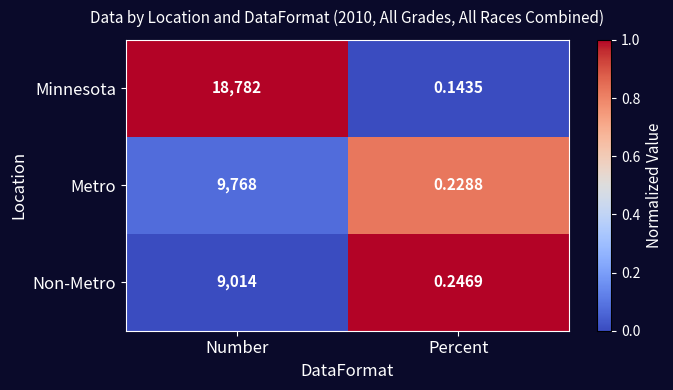

Where is Metro nearest to the value 4884?

Percent